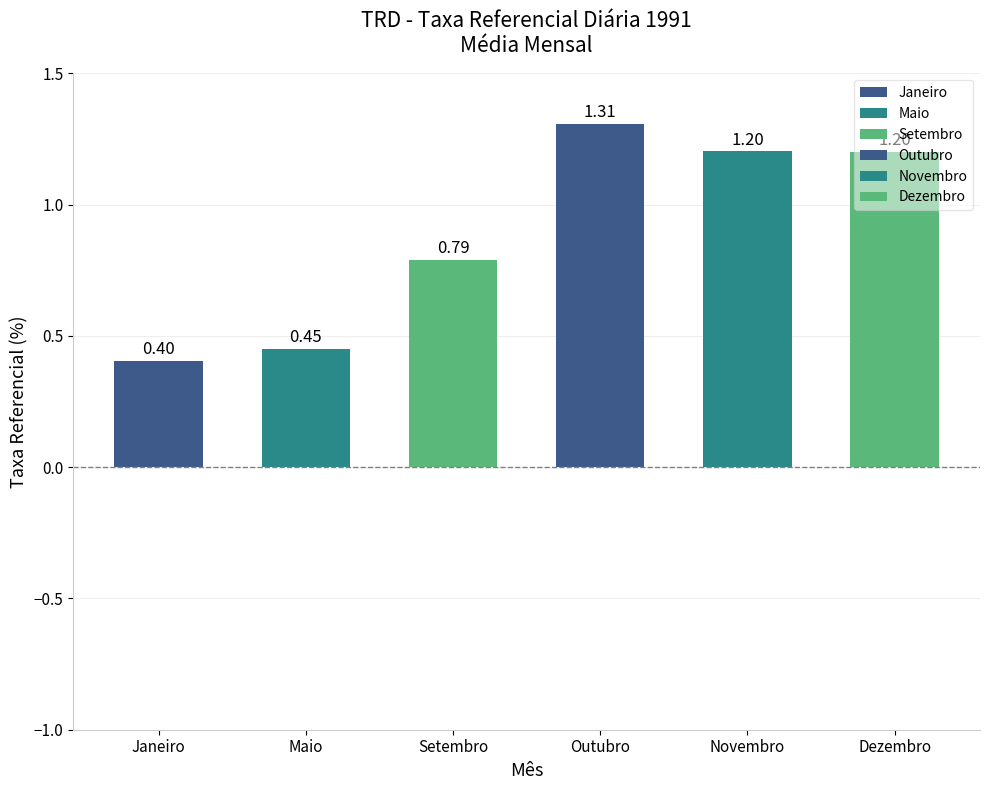

Which category has the lowest value across all series?

Janeiro